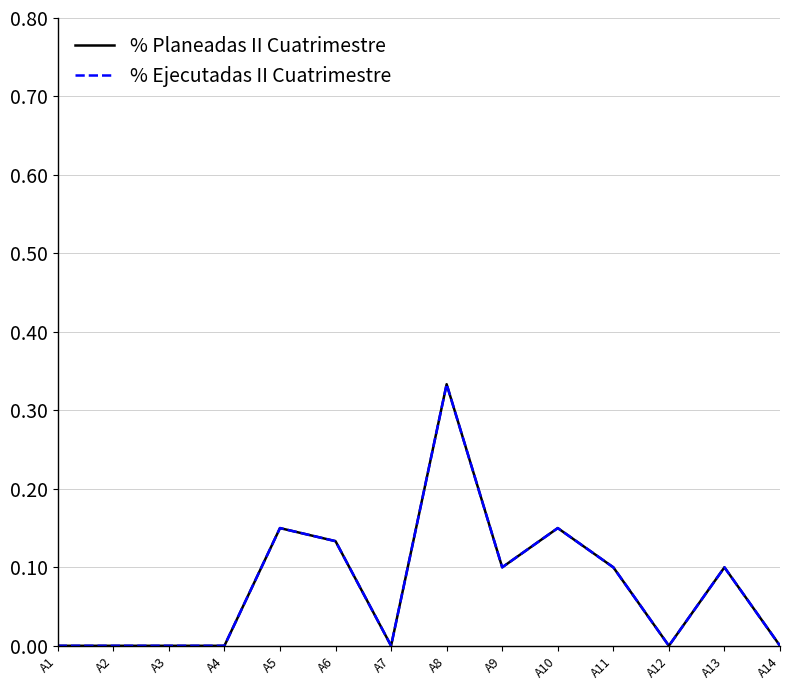

Does the chart display data point markers on the line(s)?

No